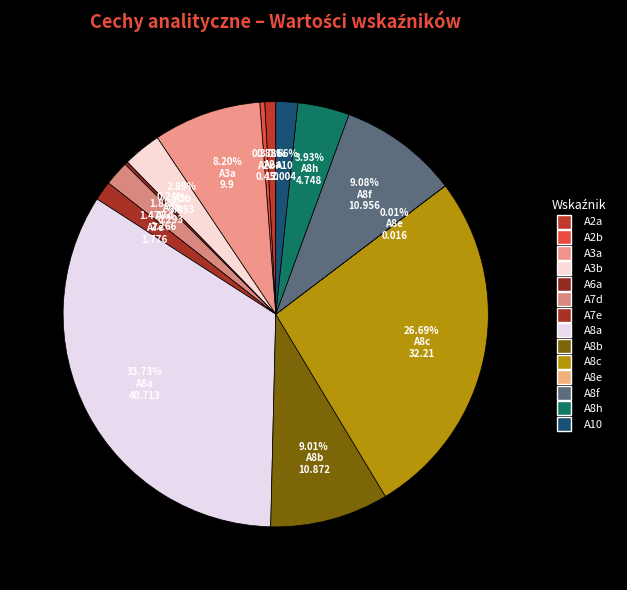

Is it true that A8a is 41% of the pie?

False